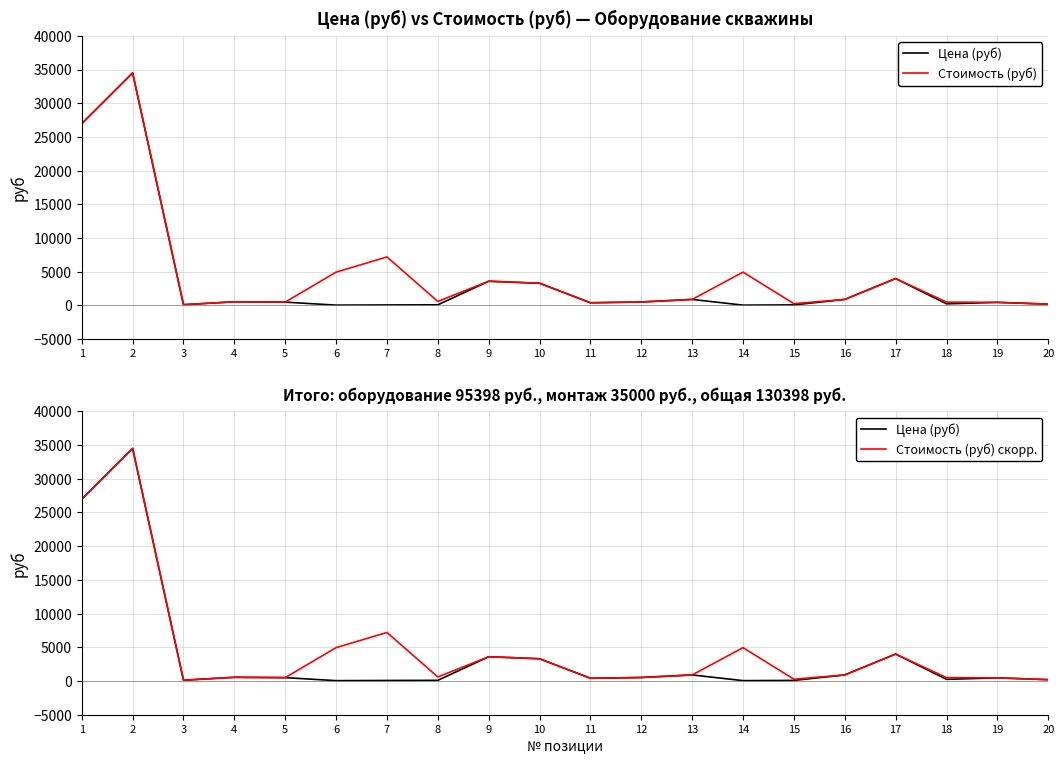

Where is the first local maximum for Стоимость (руб)?

2